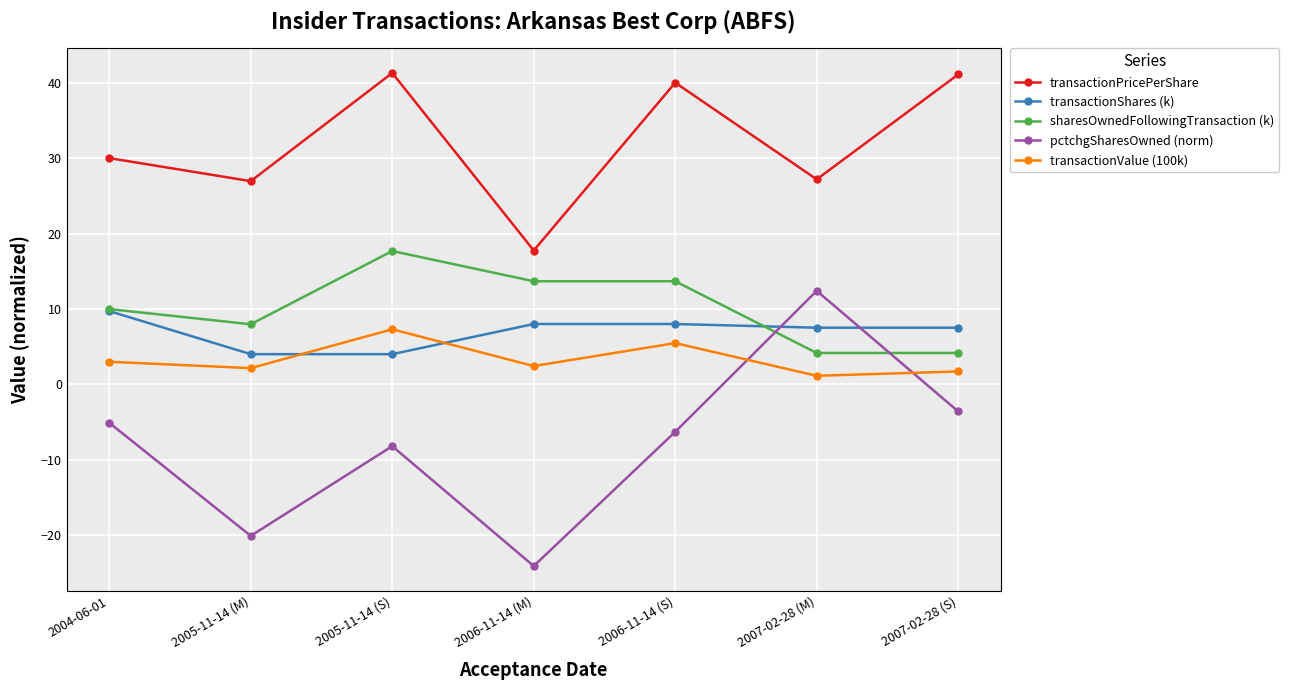

What position from the right is 2004-06-01?

7